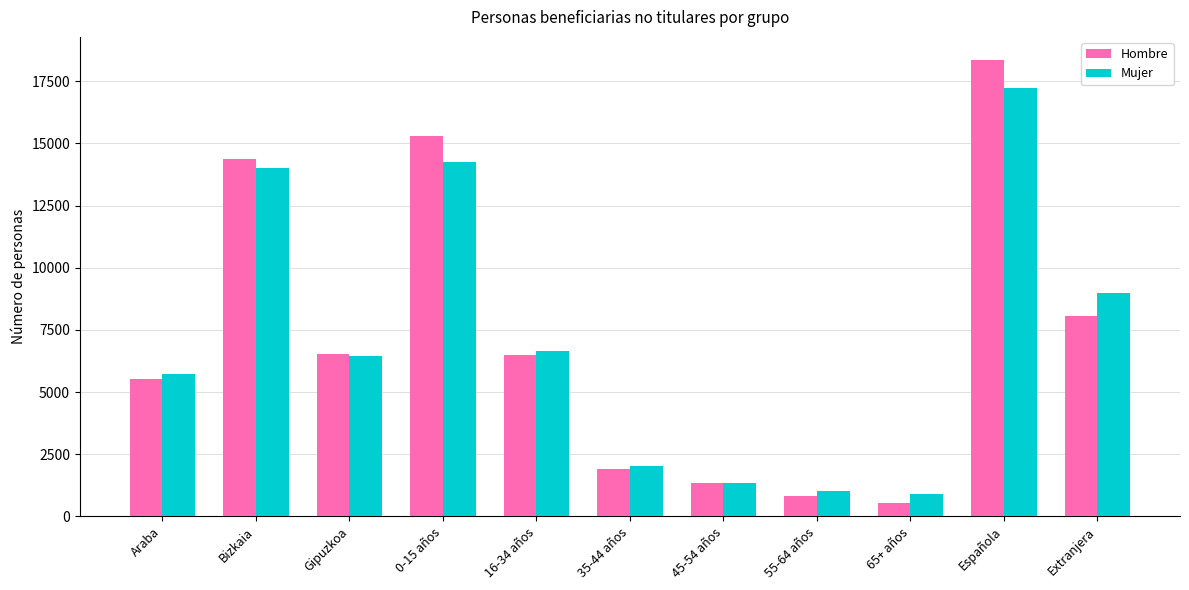

At how many categories does at least one series exceed 5063?

7